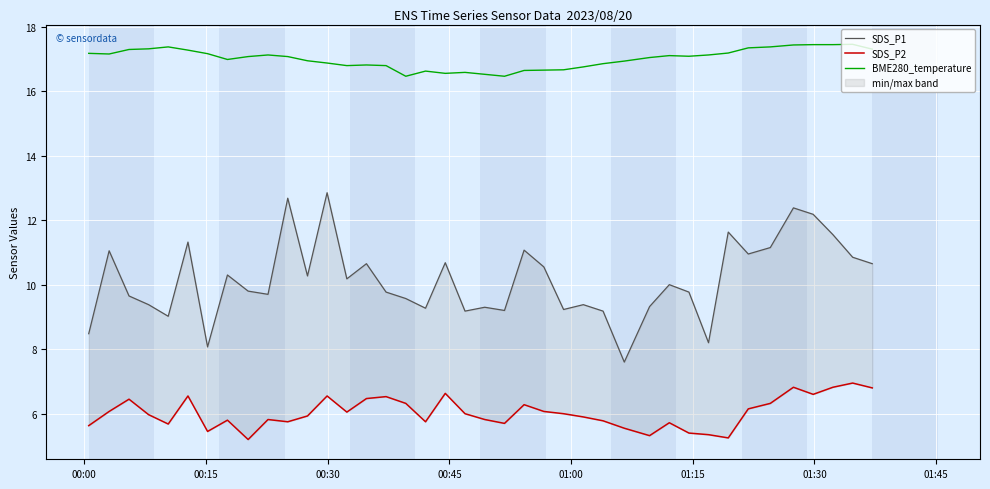

In SDS_P1, how many points are higher than both neighbors (excluding endpoints)?

13